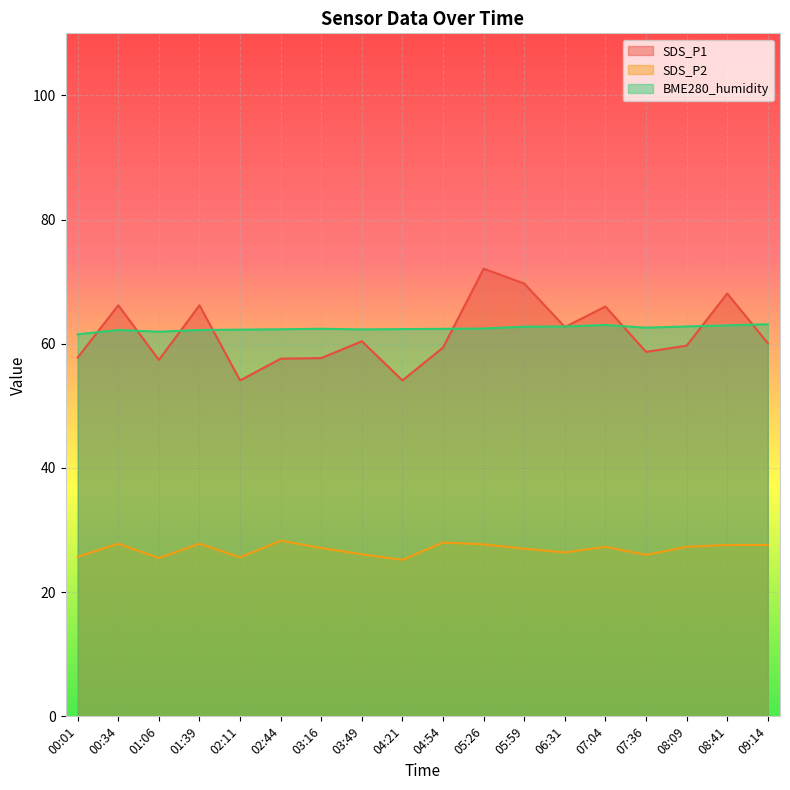

What is the difference between the highest and lowest values at 09:14?

35.5